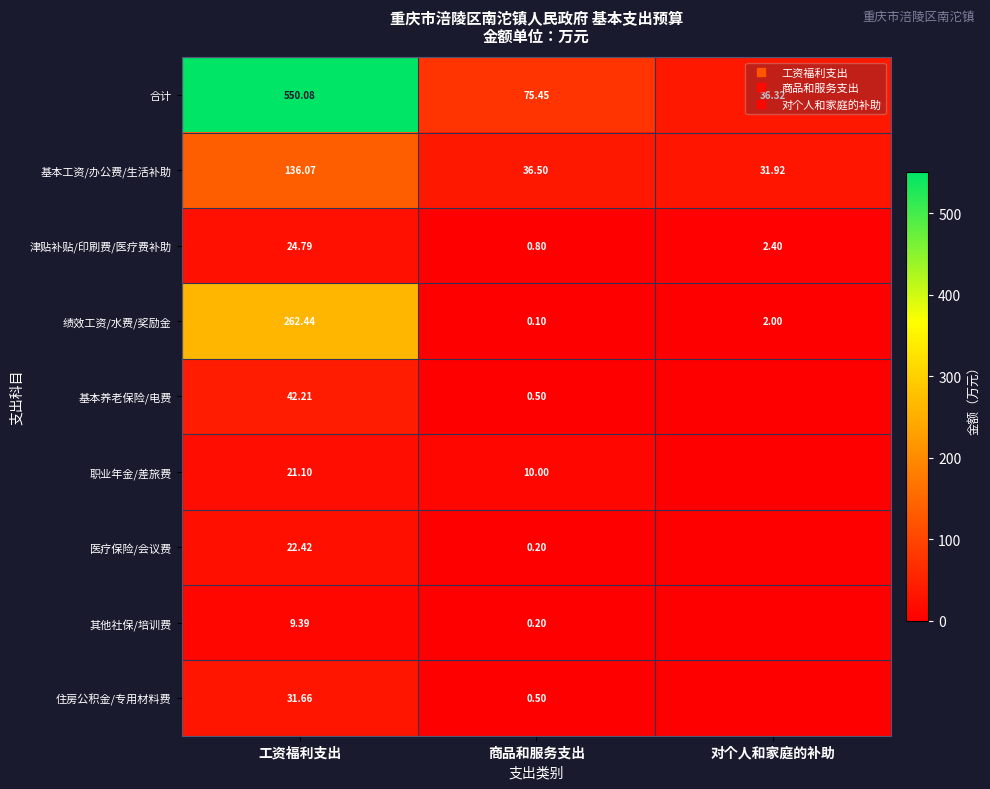

What is the sum of the 津贴补贴/印刷费/医疗费补助 values at 商品和服务支出 and 对个人和家庭的补助?

3.2